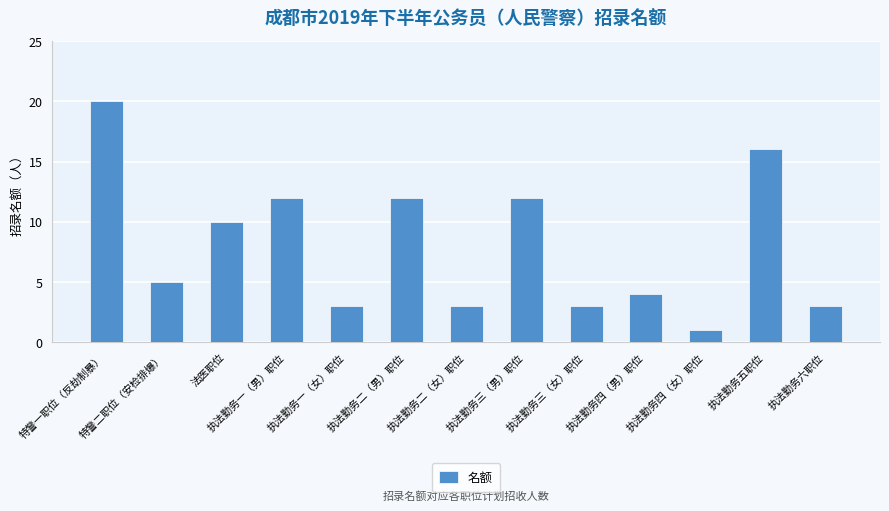

The value at 执法勤务四（女）职位 is 1. True or false?

True